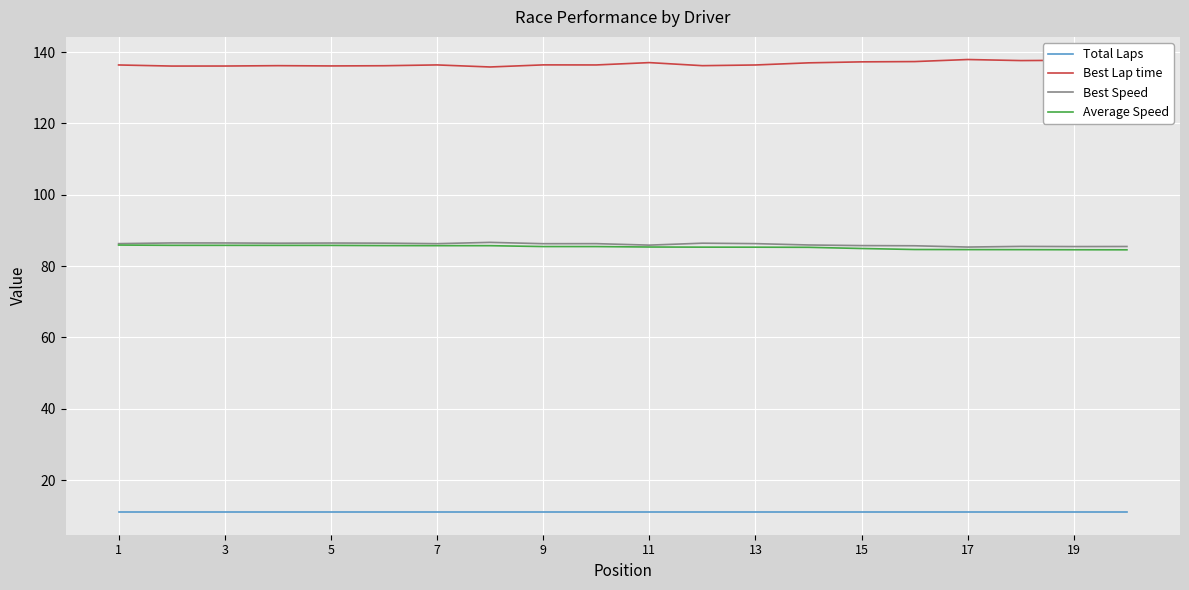

What is the minimum value for Total Laps?

11.0